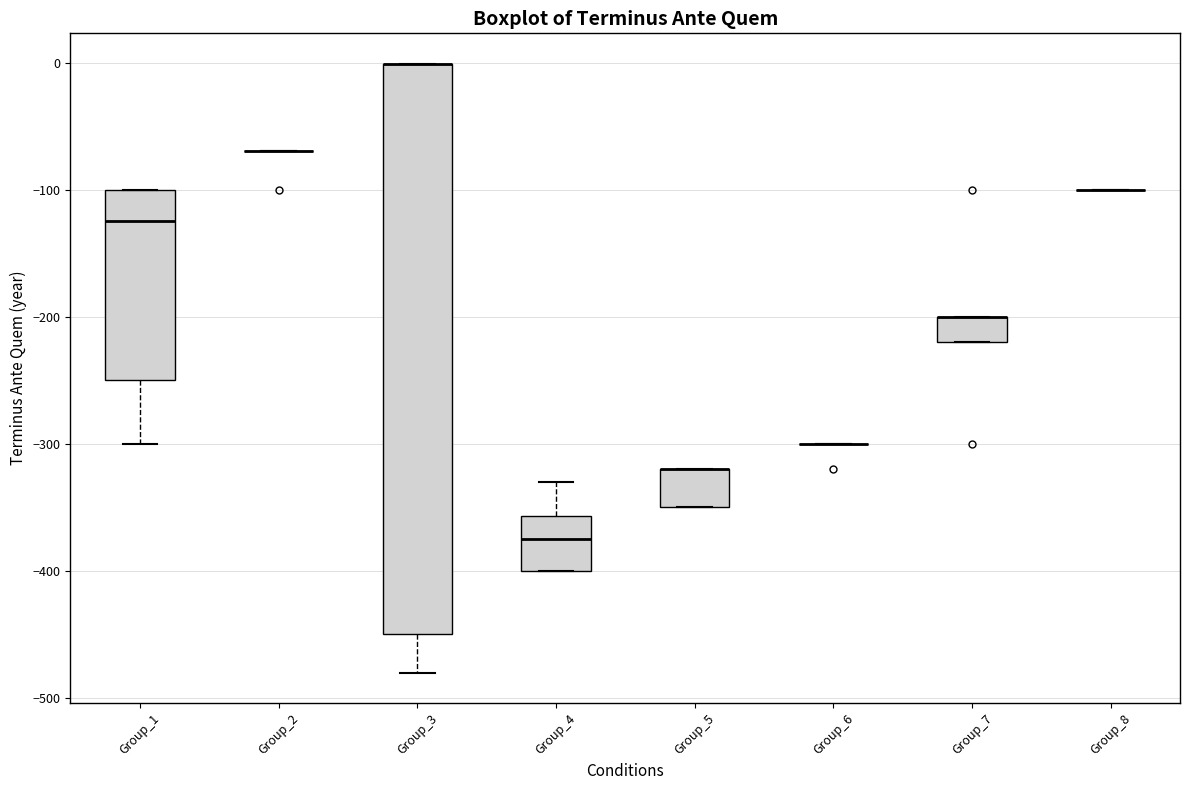

Reading left to right, transcribe this box plot: for each box, give where its median line is, the range the box spans, and where its two whiskers end, as read against the y-axis. The values are not printed on the chart, so give them approximately, as read against the axis.

Group_1: median -120, box -250 to -100, whiskers -300 to -100
Group_2: box collapsed to a line at -70, whiskers -70 to -70
Group_3: median 0 (drawn on the box's upper edge), box -450 to 0, whiskers -480 to 0
Group_4: median -370, box -400 to -360, whiskers -400 to -330
Group_5: median -320 (drawn on the box's upper edge), box -350 to -320, whiskers -350 to -320
Group_6: box collapsed to a line at -300, whiskers -300 to -300
Group_7: median -200 (drawn on the box's upper edge), box -220 to -200, whiskers -220 to -200
Group_8: box collapsed to a line at -100, whiskers -100 to -100